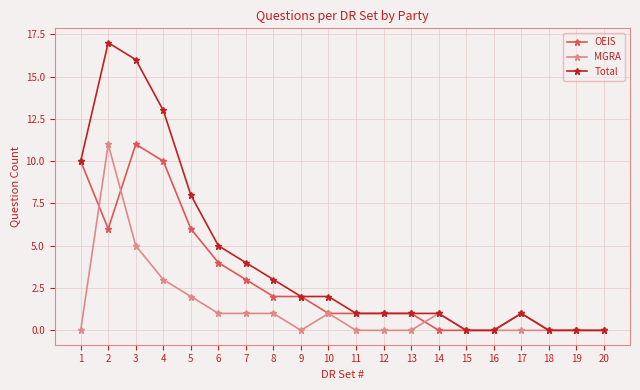

Where is the first local maximum for Total?

2